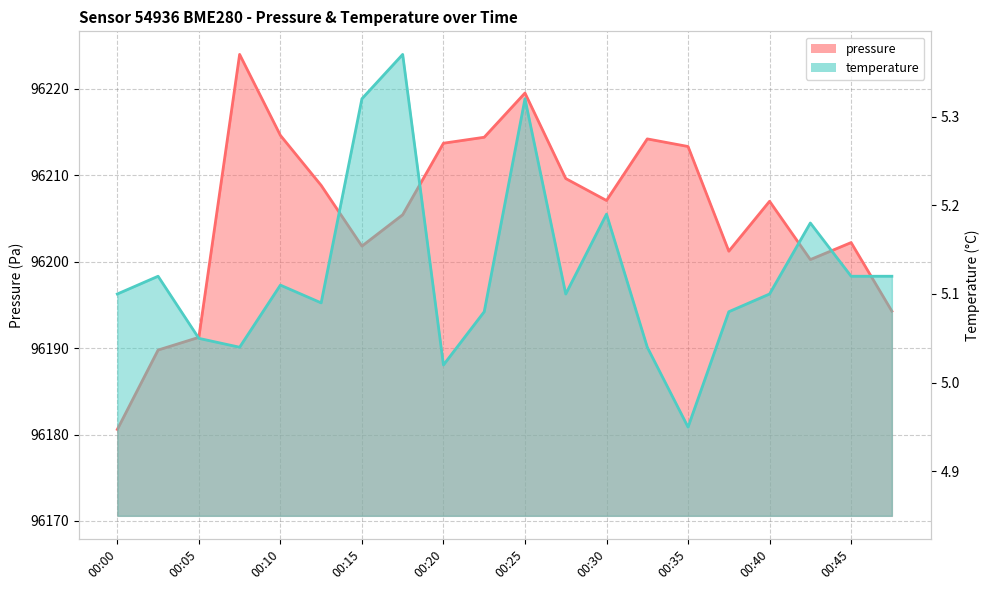

At which category does pressure reach its first local peak?

00:08